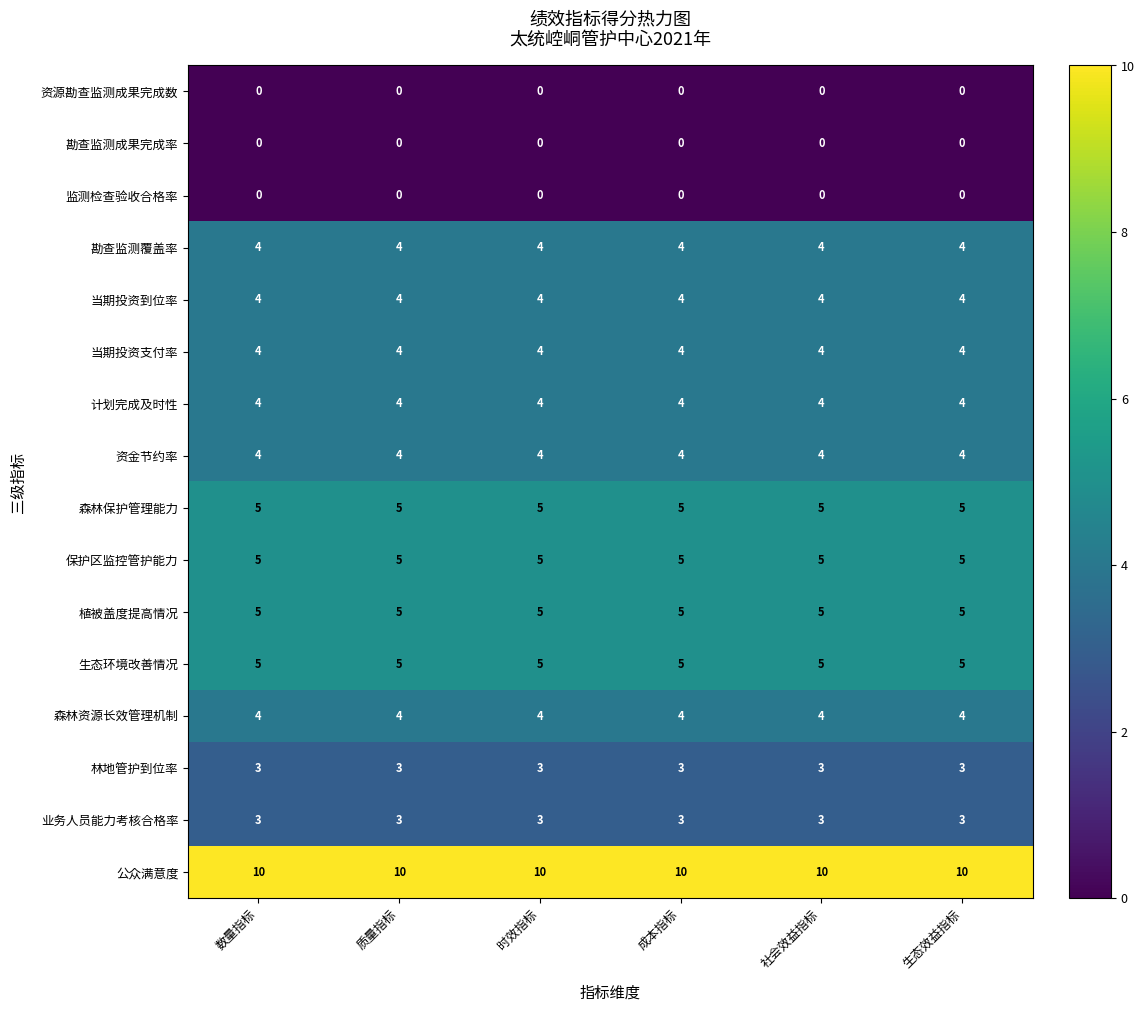

Is it true that 森林资源长效管理机制 equals 4 at 生态效益指标?

True